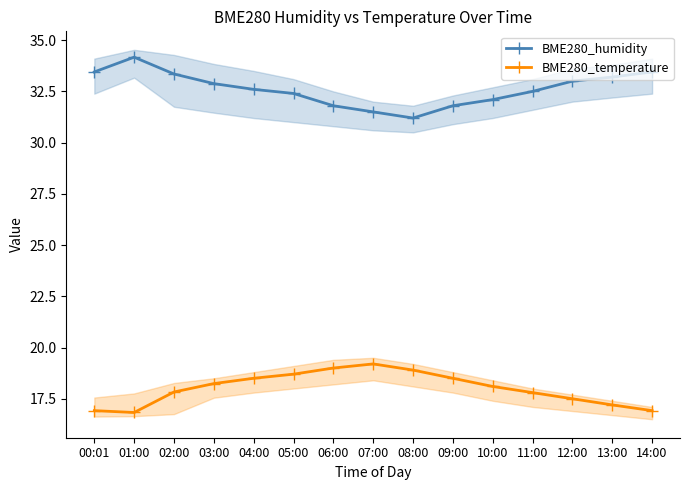

What are all the series names shown in the legend?

BME280_humidity, BME280_temperature